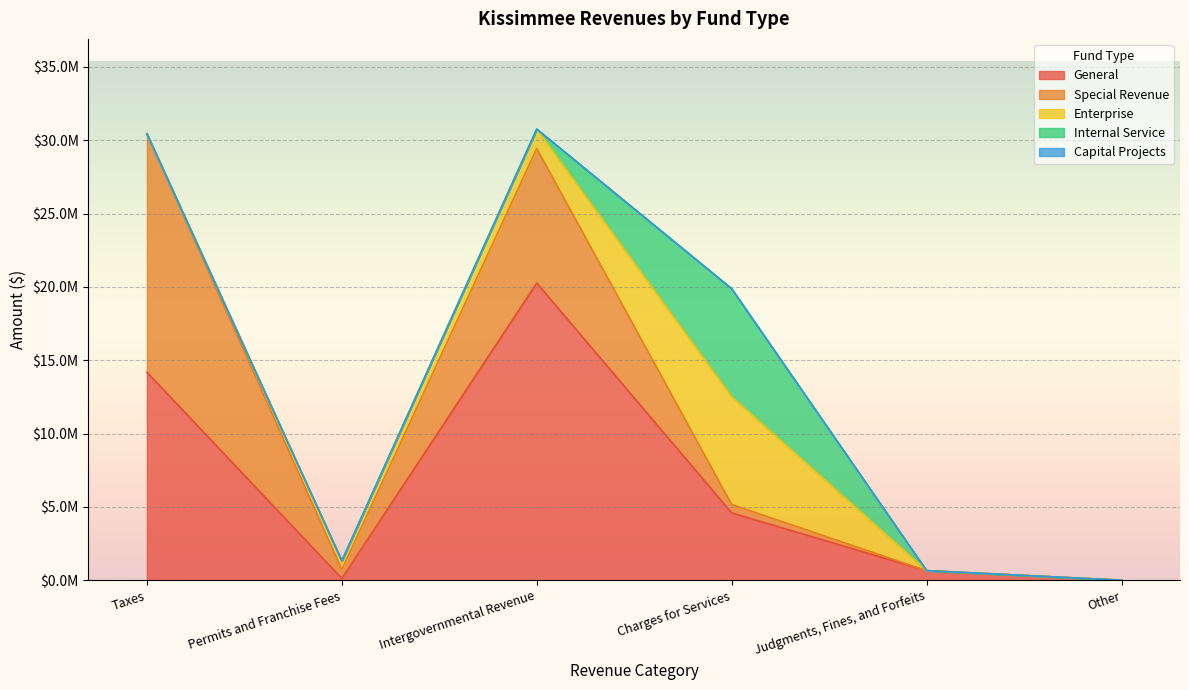

True or false: Account Total has a value of 19877000 at Charges for Services.

True